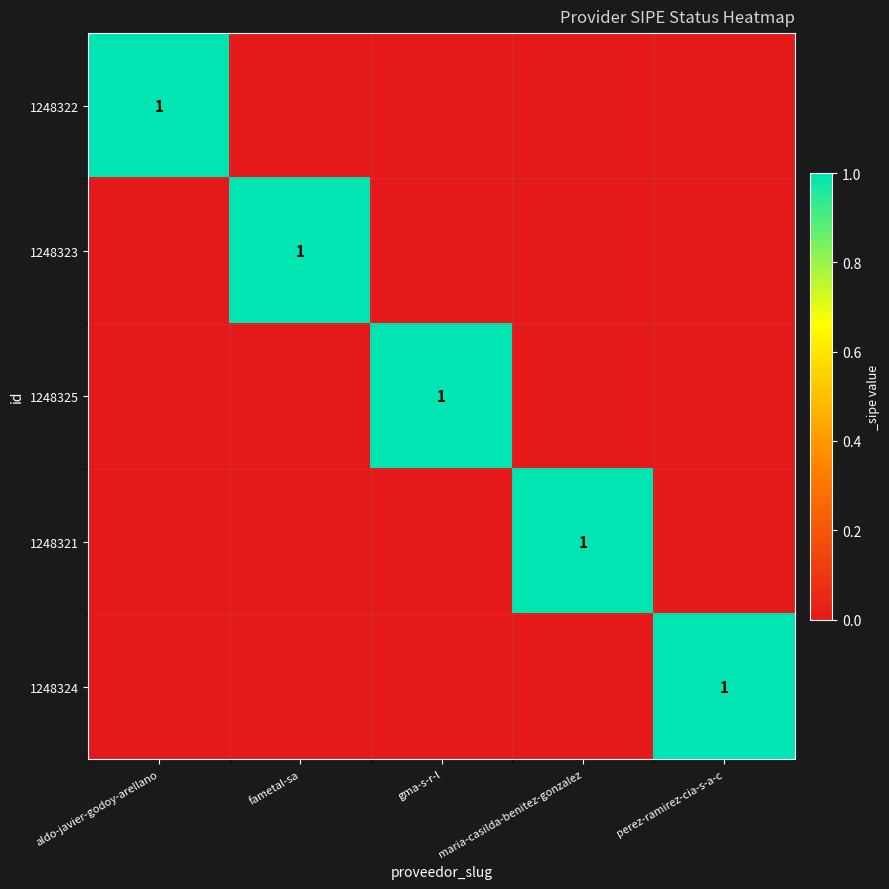

Is it true that 1248323 equals 1 at fametal-sa?

True